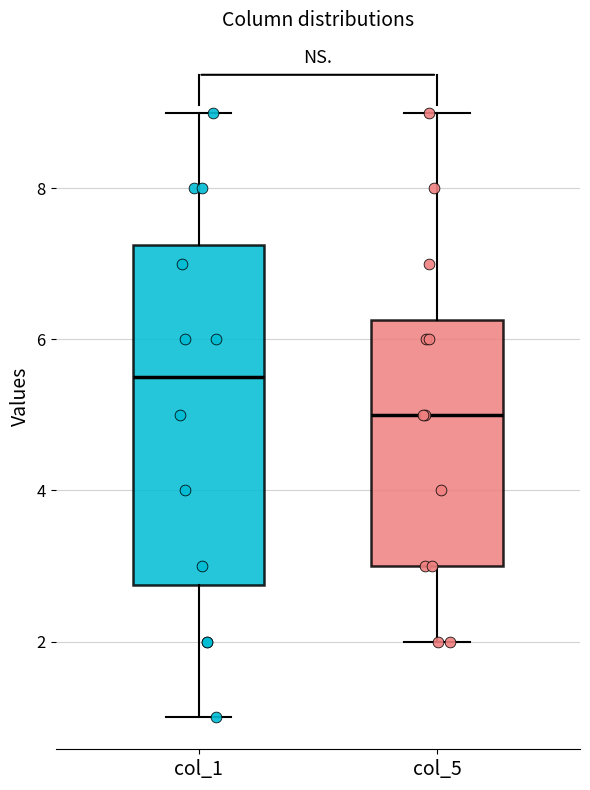

Where is the upper edge of the box for col_5 on the y-axis? The values are not printed on the chart, so give them approximately, as read against the axis.

6.2